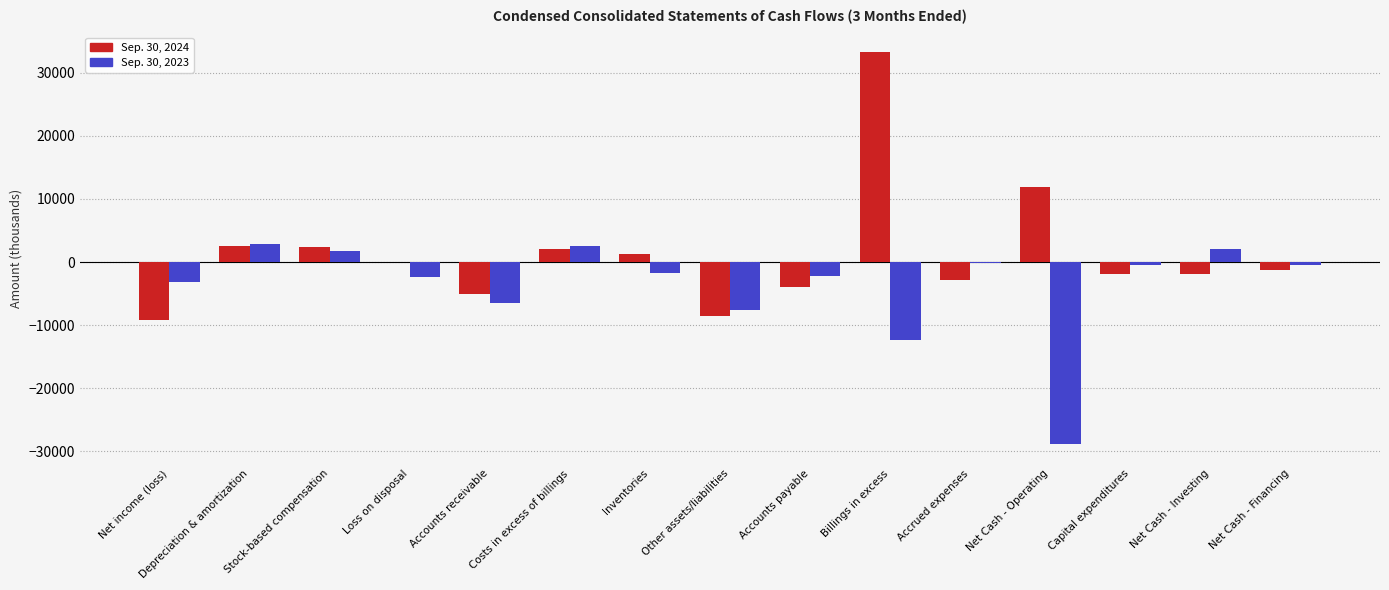

Which series has the widest spread of values?

Sep. 30, 2024